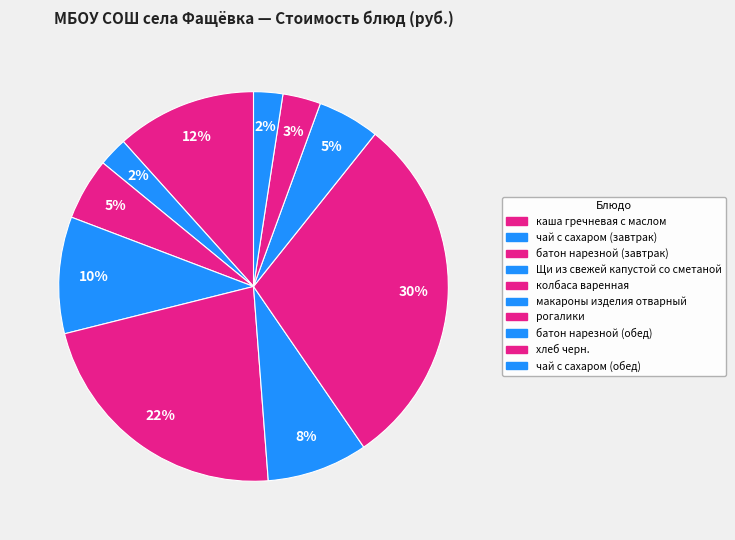

Rank the categories by value from lowest to highest.

чай с сахаром (завтрак), чай с сахаром (обед), хлеб черн., батон нарезной (завтрак), батон нарезной (обед), макароны изделия отварный, Щи из свежей капустой со сметаной, каша гречневая с маслом, колбаса варенная, рогалики